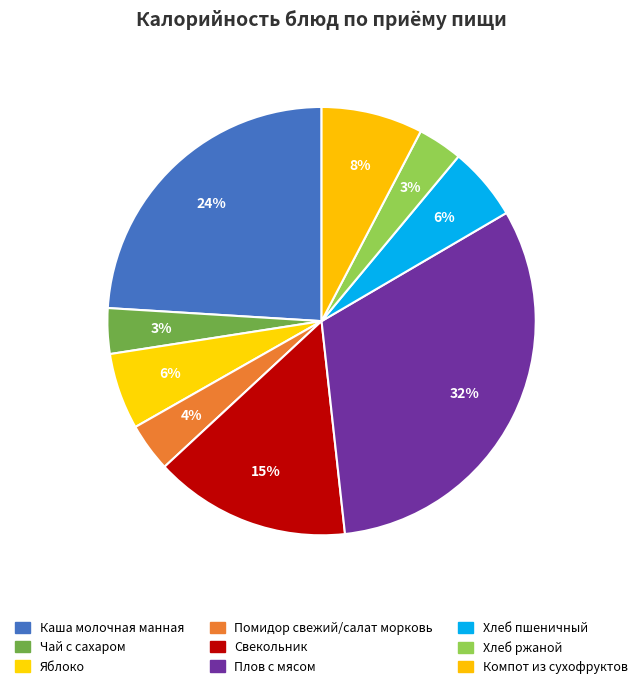

To the nearest percent, what portion does Хлеб ржаной represent?

3%